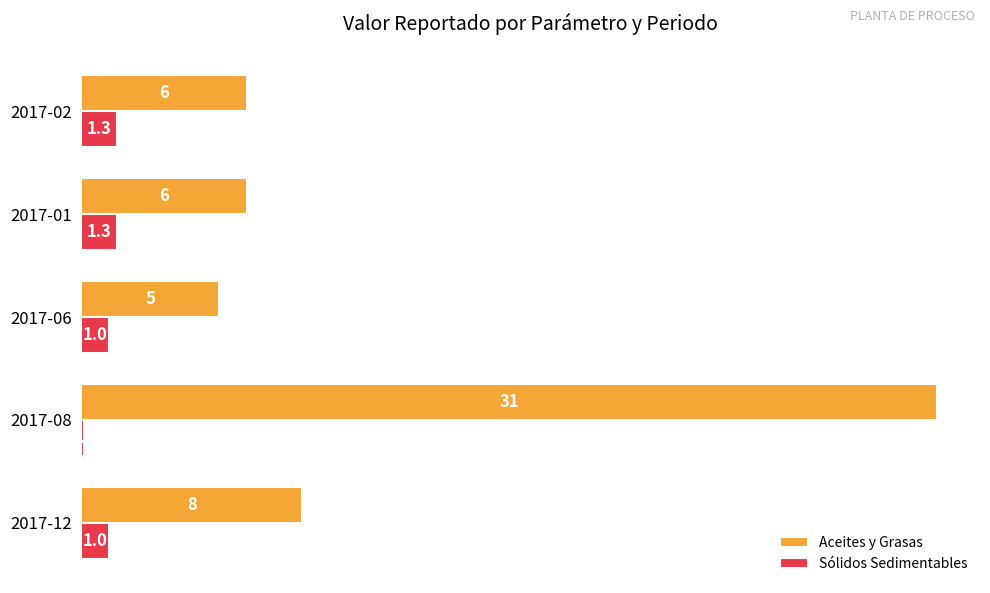

What is the difference between the Aceites y Grasas values at 2017-02 and 2017-12?

2.0